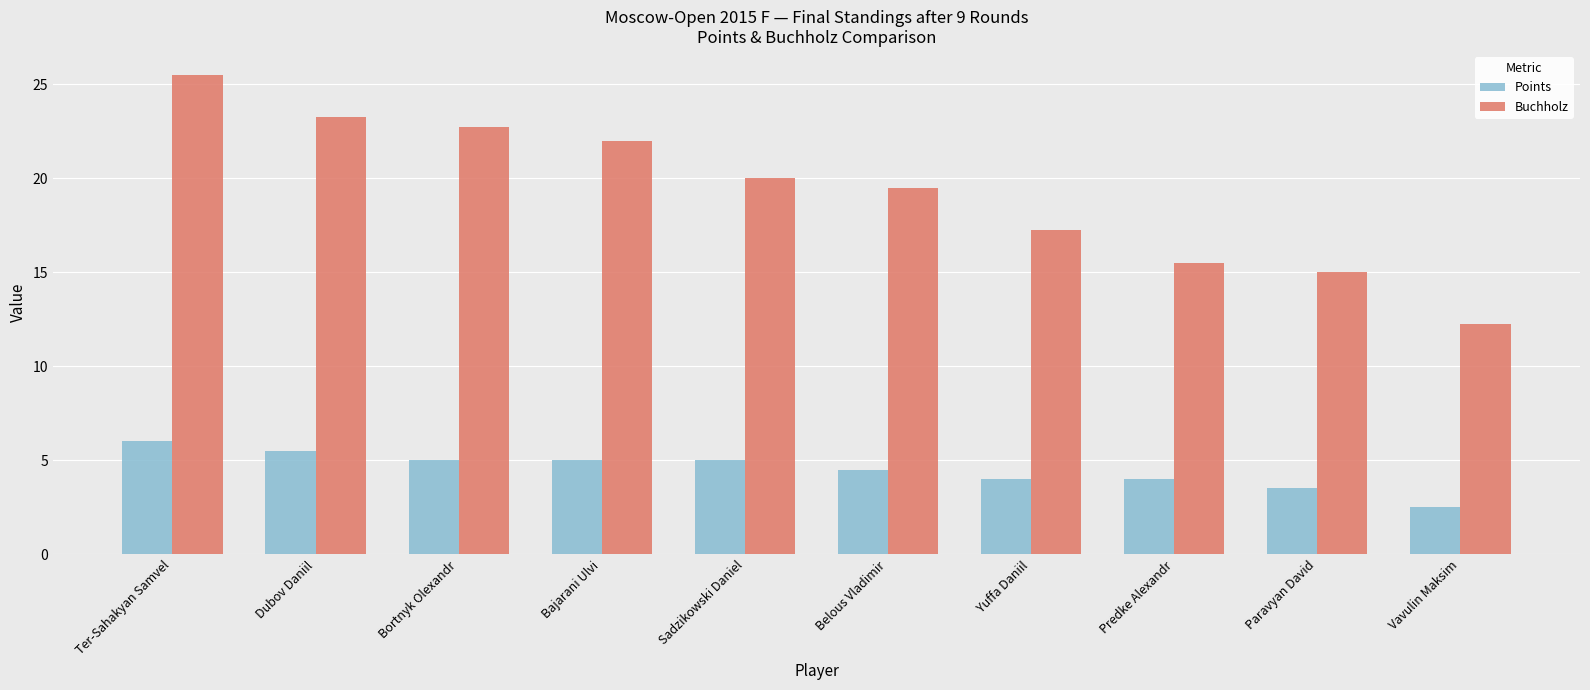

How many data points in Buchholz are less than 20?

5